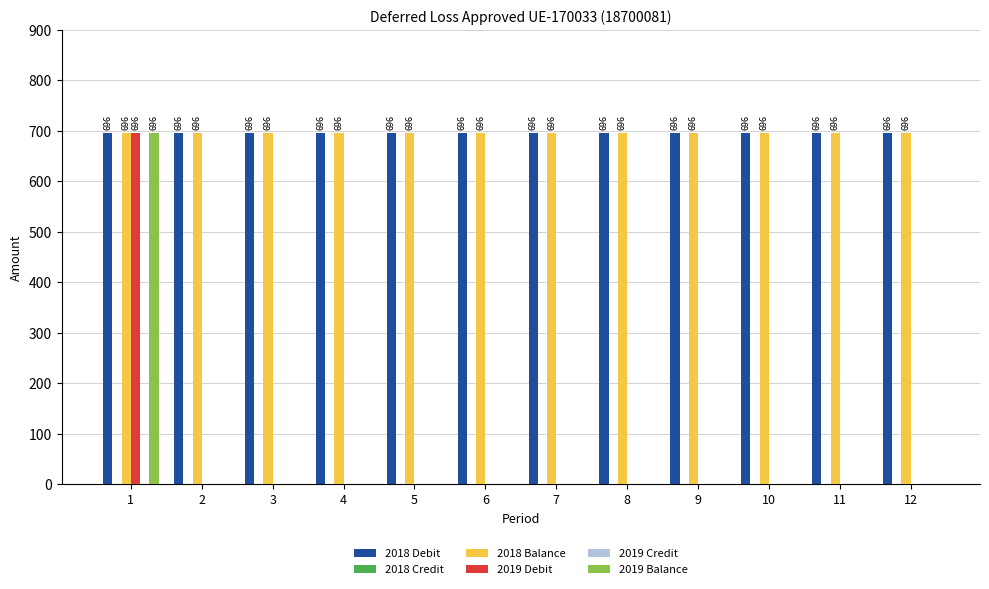

Which series has the largest total across all categories?

2018 Debit